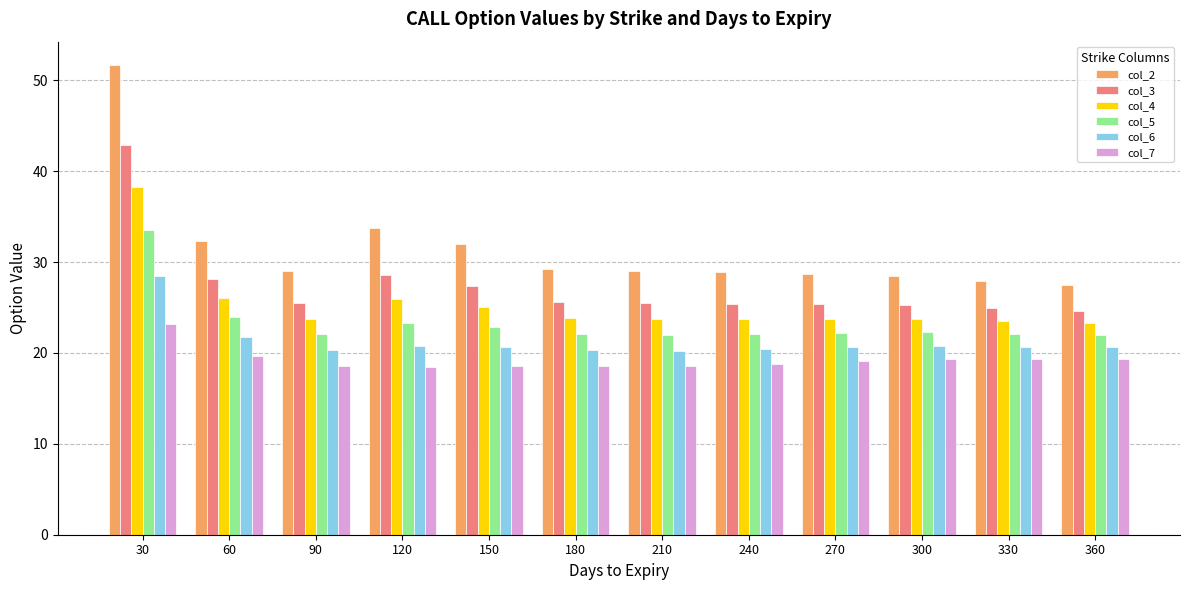

Are the bars horizontal?

No